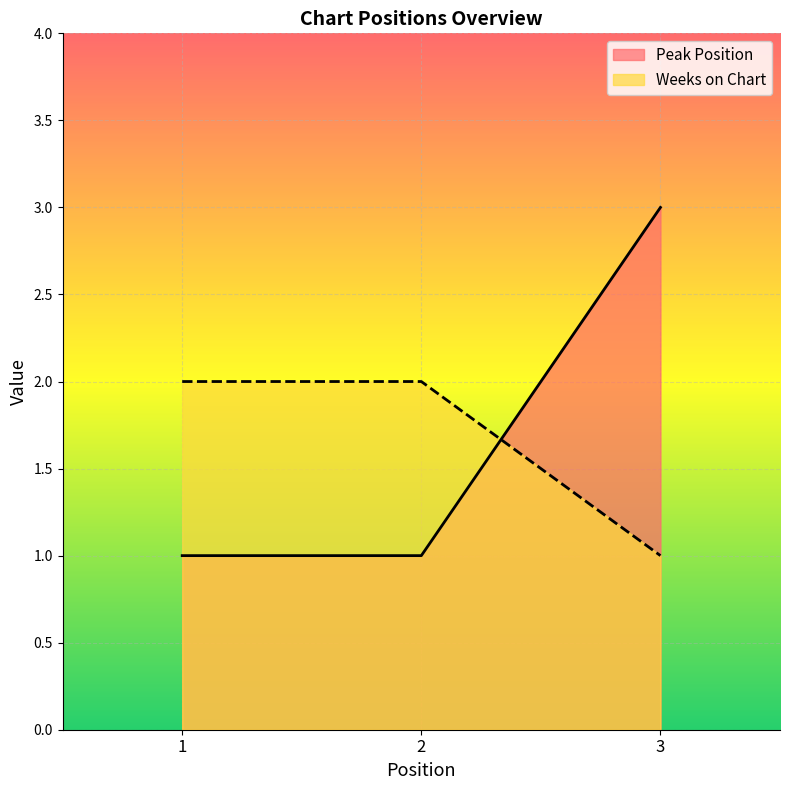

What is the sum of the Weeks on Chart values at 3 and 2?

3